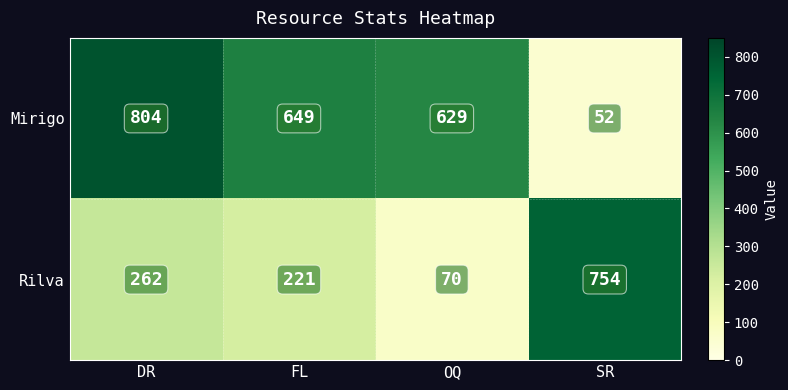

At which label is Rilva closest to 412?

DR